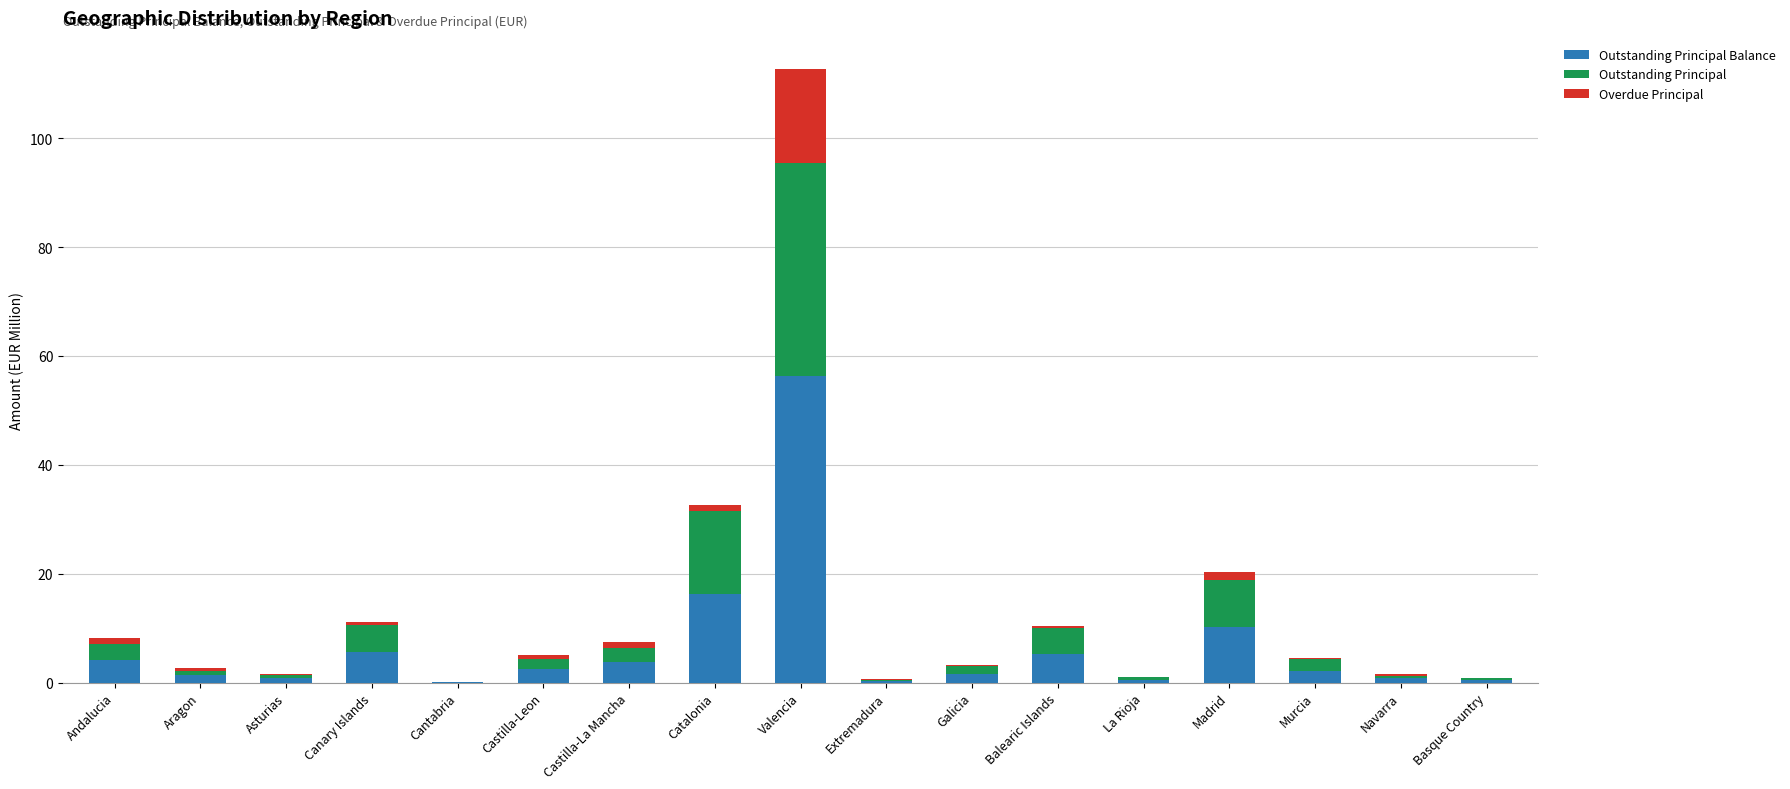

At which category is the sum across all series the highest?

Valencia